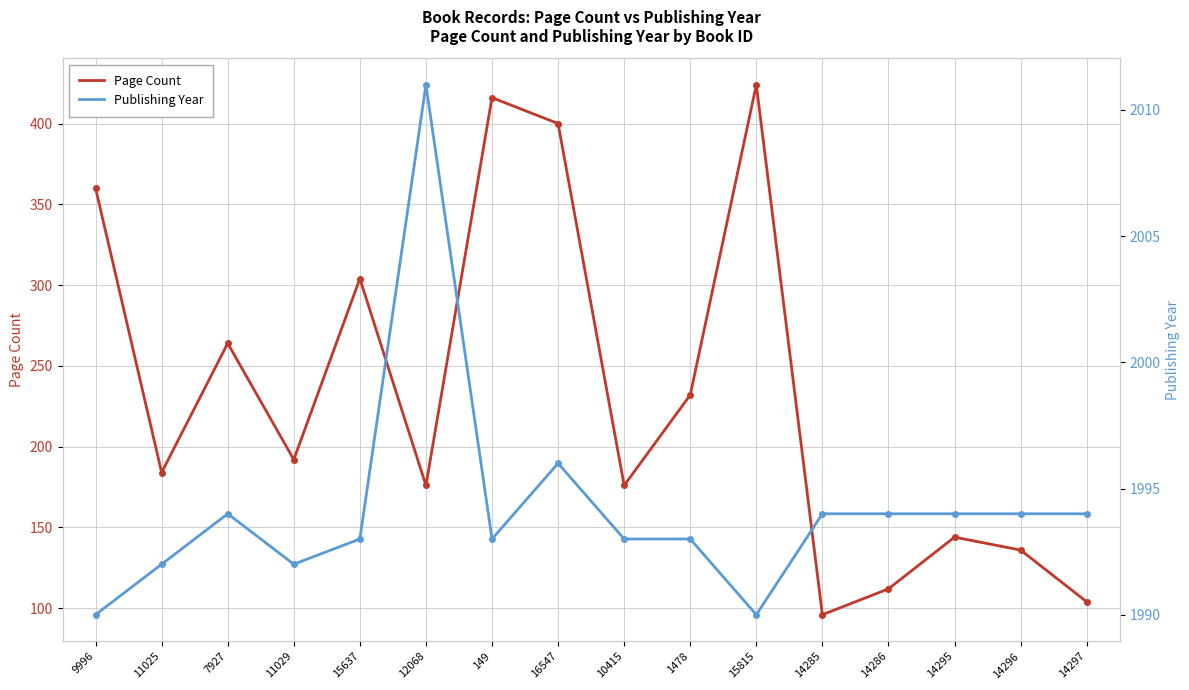

Reading right to left, what are all the values shown in this chart?

Page Count: 14297=104	14296=136	14295=144	14286=112	14285=96	15815=424	1478=232	10415=176	16547=400	149=416	12068=176	15637=304	11029=192	7927=264	11025=184	9996=360
Publishing Year: 14297=1994	14296=1994	14295=1994	14286=1994	14285=1994	15815=1990	1478=1993	10415=1993	16547=1996	149=1993	12068=2011	15637=1993	11029=1992	7927=1994	11025=1992	9996=1990